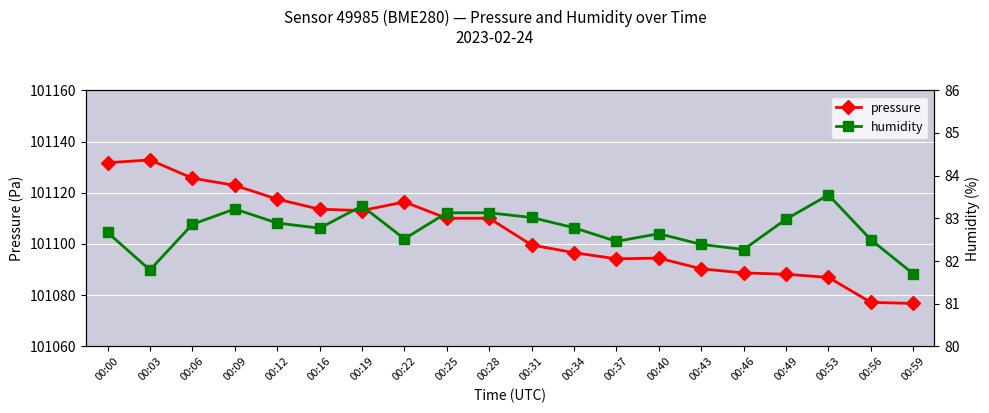

Reading right to left, list all the values displayed in this chart.

pressure: 101076.8	101077.2	101086.9	101088.2	101088.7	101090.3	101094.5	101094.2	101096.6	101099.6	101110.0	101110.0	101116.4	101113.0	101113.6	101117.5	101122.9	101125.7	101132.8	101131.7
humidity: 81.7	82.5	83.5	83.0	82.3	82.4	82.6	82.5	82.8	83.0	83.1	83.1	82.5	83.3	82.8	82.9	83.2	82.9	81.8	82.7